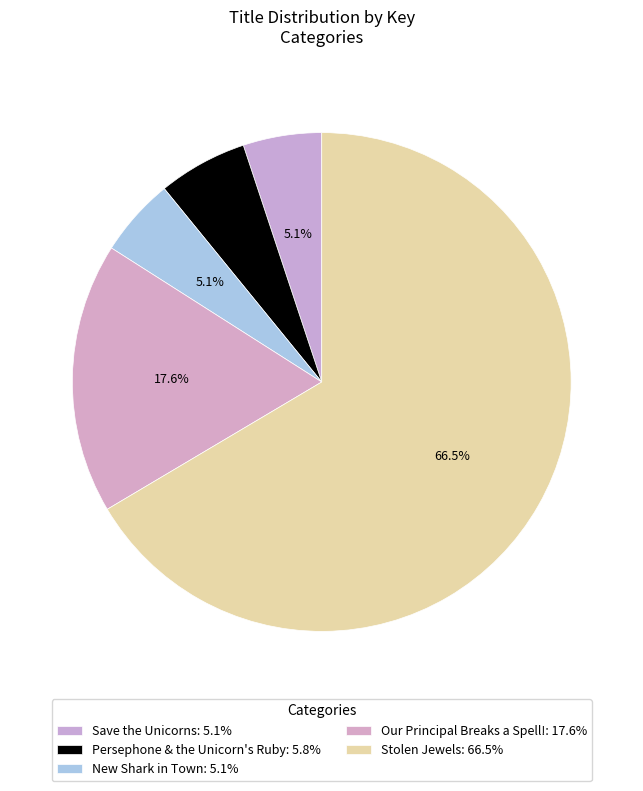

Is it true that Stolen Jewels is 66% of the pie?

True